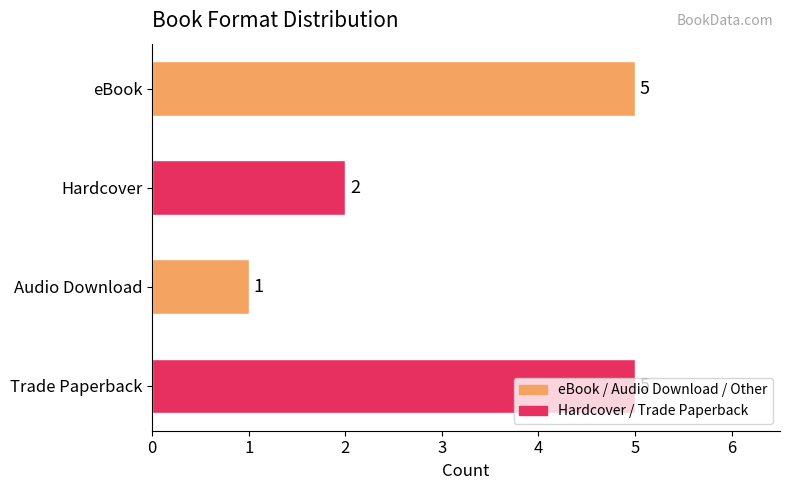

How many values are between 2 and 5?

3